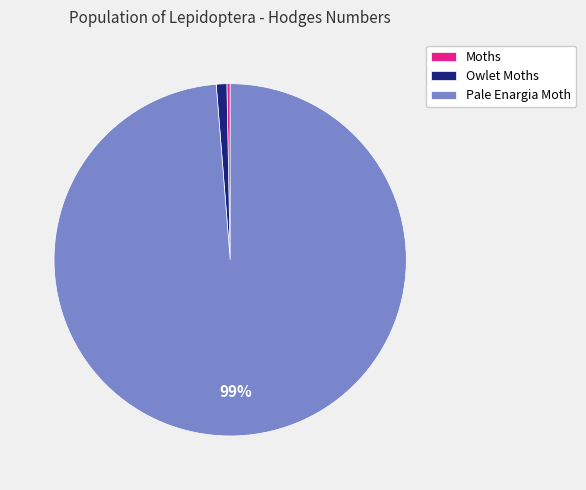

Is there any slice that represents more than half of the pie?

Yes